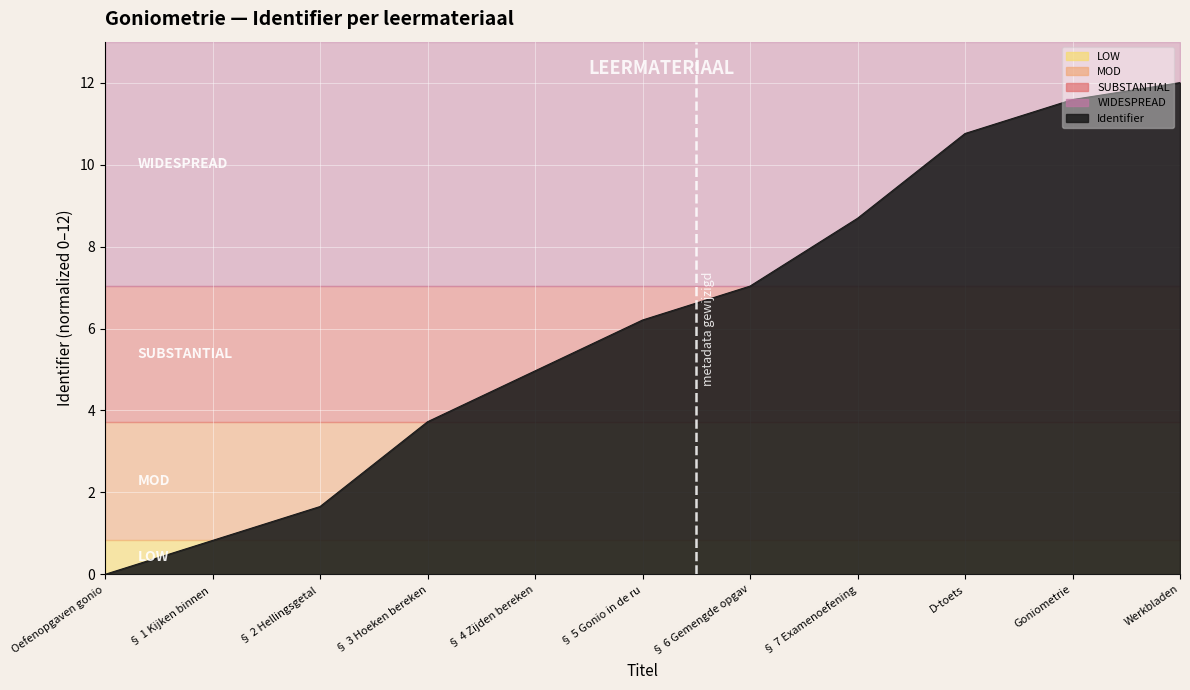

What is the label of the 1st point from the left?

Oefenopgaven gonio